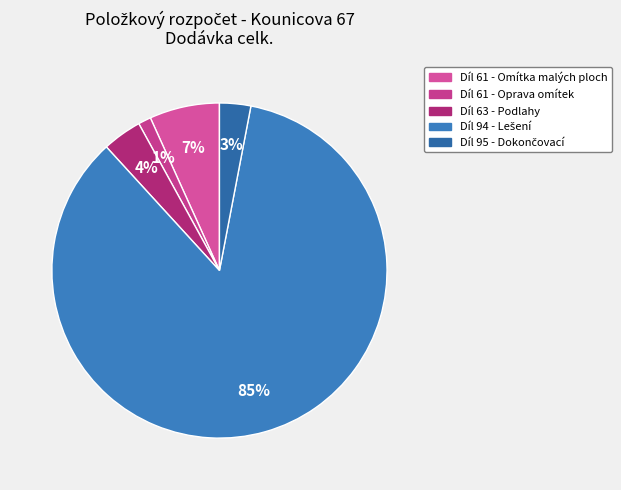

What is the largest slice in the pie chart?

Díl 94 - Lešení